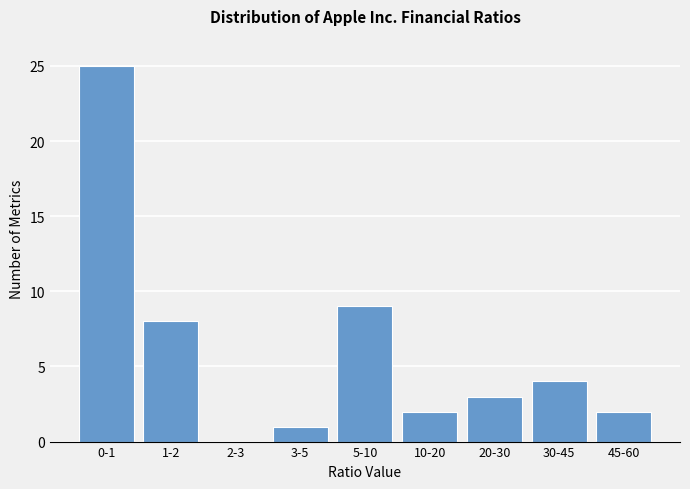

Reading right to left, what are all the values shown in this chart?

45-60=2	30-45=4	20-30=3	10-20=2	5-10=9	3-5=1	2-3=0	1-2=8	0-1=25